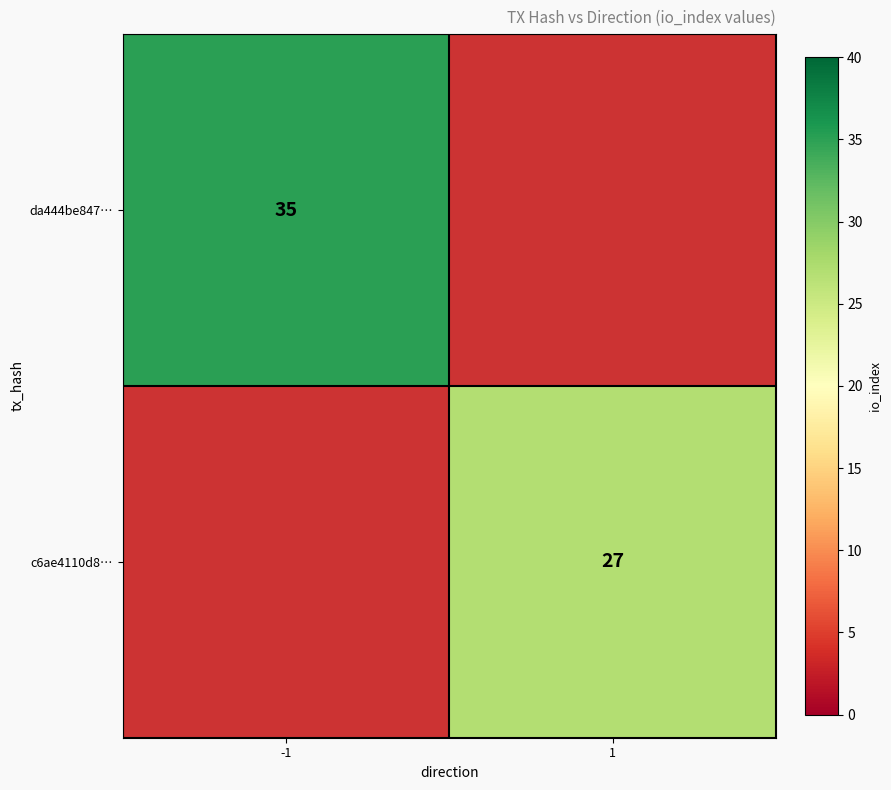

The da444be847… series shows 35 at -1. True or false?

True